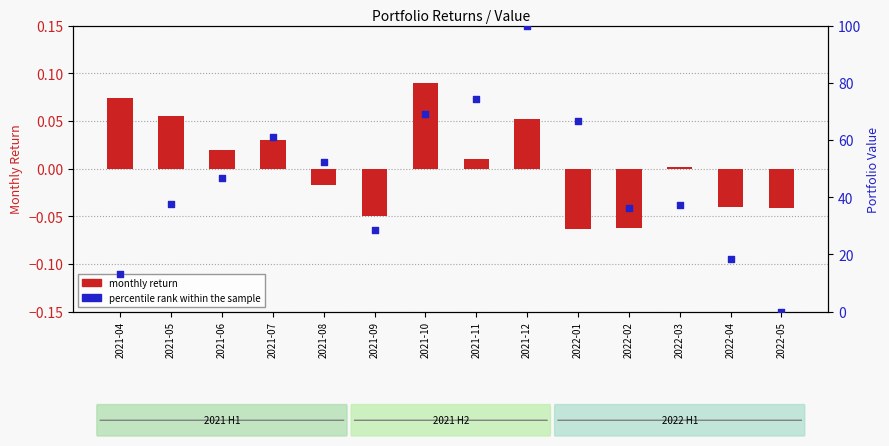

Which series has the largest total across all categories?

percentile rank within the sample